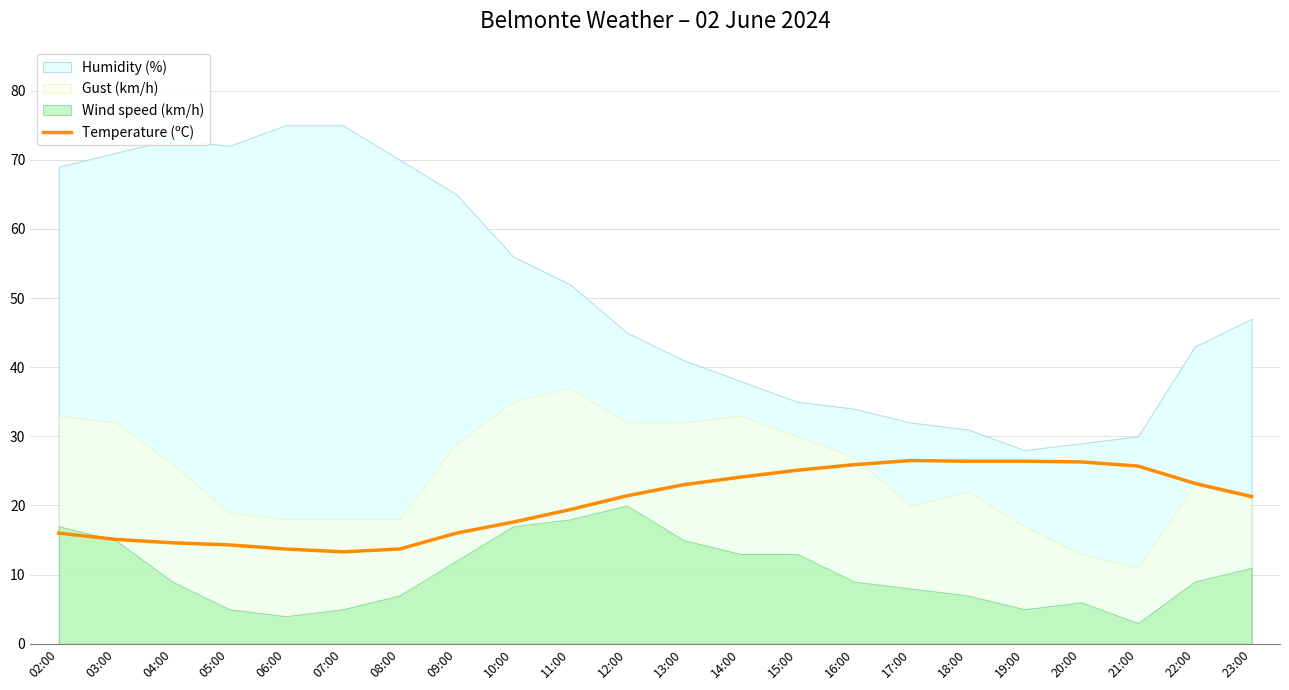

Between 16:00 and 04:00, which is larger?

16:00